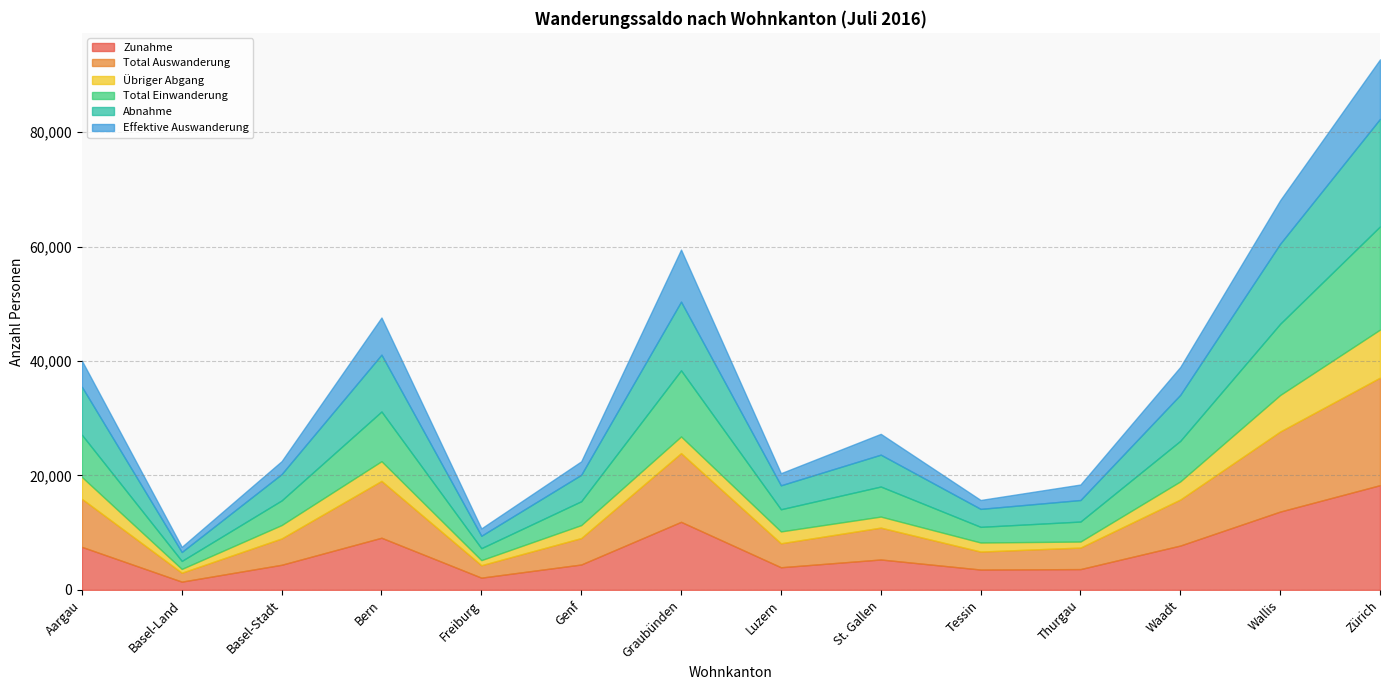

Rank the categories by Total Auswanderung value from lowest to highest.

Basel-Land, Freiburg, Tessin, Thurgau, Luzern, Basel-Stadt, Genf, St. Gallen, Waadt, Aargau, Bern, Graubünden, Wallis, Zürich